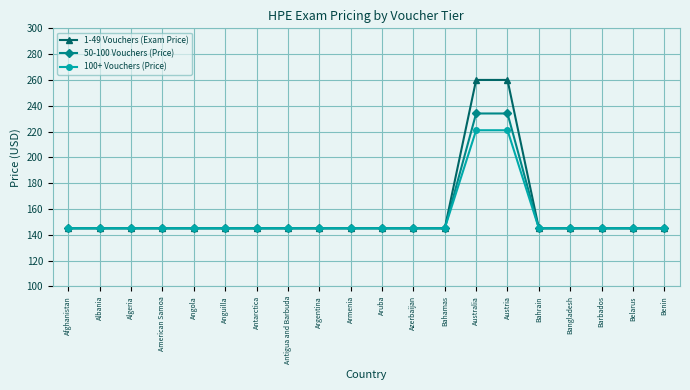

Reading left to right, list all the values displayed in this chart.

1-49 Vouchers (Exam Price): Afghanistan=145	Albania=145	Algeria=145	American Samoa=145	Angola=145	Anguilla=145	Antarctica=145	Antigua and Barbuda=145	Argentina=145	Armenia=145	Aruba=145	Azerbaijan=145	Bahamas=145	Australia=260	Austria=260	Bahrain=145	Bangladesh=145	Barbados=145	Belarus=145	Benin=145
50-100 Vouchers (Price): Afghanistan=145	Albania=145	Algeria=145	American Samoa=145	Angola=145	Anguilla=145	Antarctica=145	Antigua and Barbuda=145	Argentina=145	Armenia=145	Aruba=145	Azerbaijan=145	Bahamas=145	Australia=234	Austria=234	Bahrain=145	Bangladesh=145	Barbados=145	Belarus=145	Benin=145
100+ Vouchers (Price): Afghanistan=145	Albania=145	Algeria=145	American Samoa=145	Angola=145	Anguilla=145	Antarctica=145	Antigua and Barbuda=145	Argentina=145	Armenia=145	Aruba=145	Azerbaijan=145	Bahamas=145	Australia=221	Austria=221	Bahrain=145	Bangladesh=145	Barbados=145	Belarus=145	Benin=145